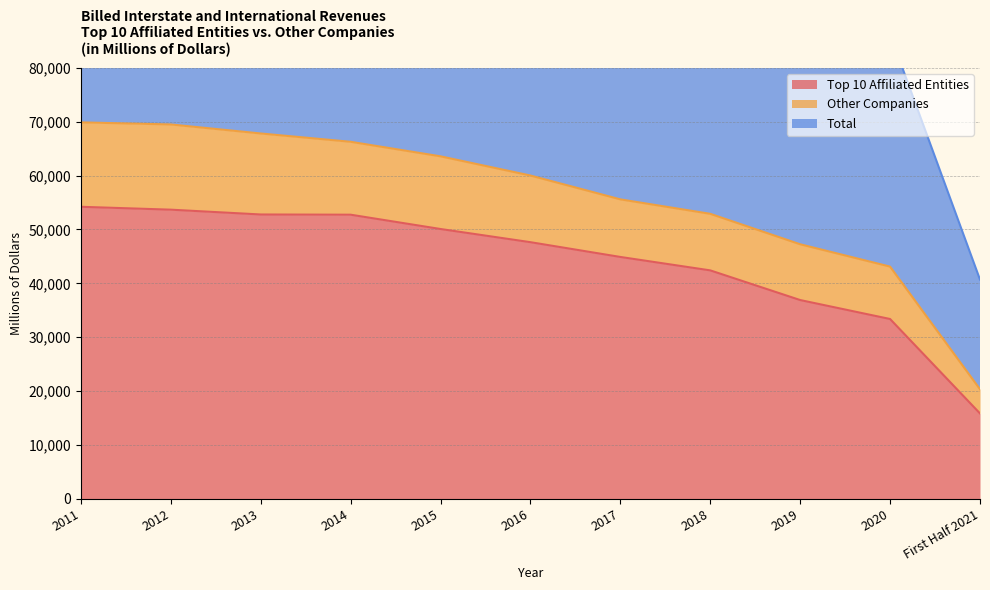

At which category is the sum across all series the highest?

2011